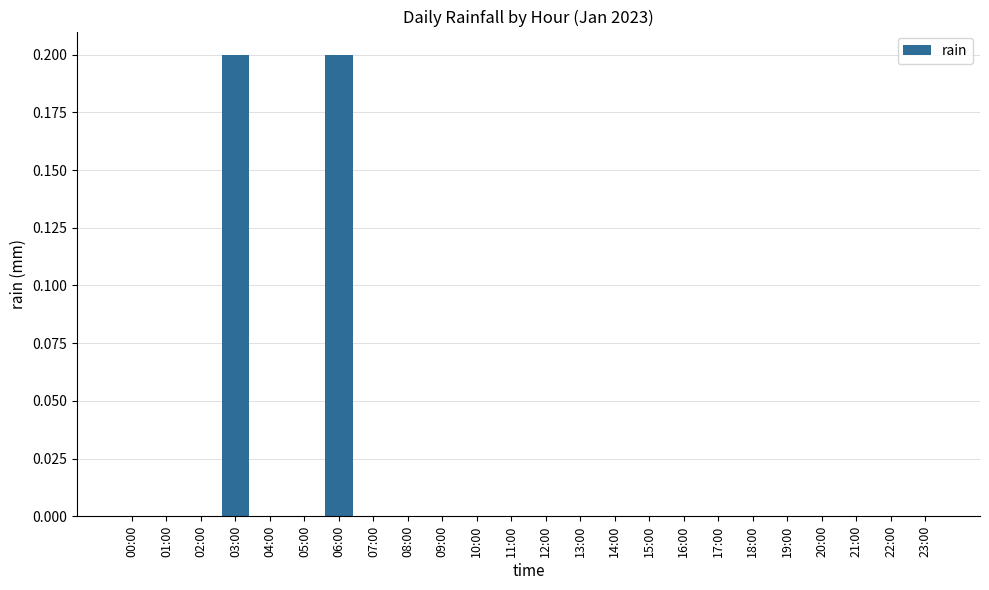

True or false: the data shows 0.1 at 05:00.

False